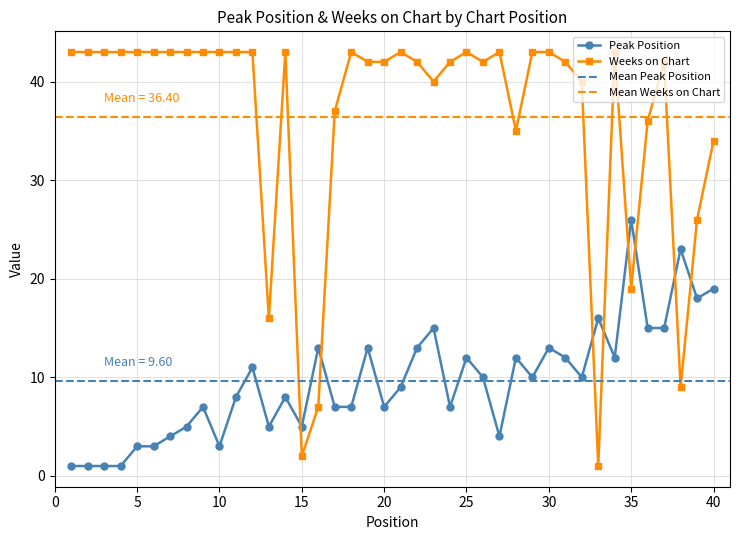

What is the spread (max minus min) of values at 15?

3